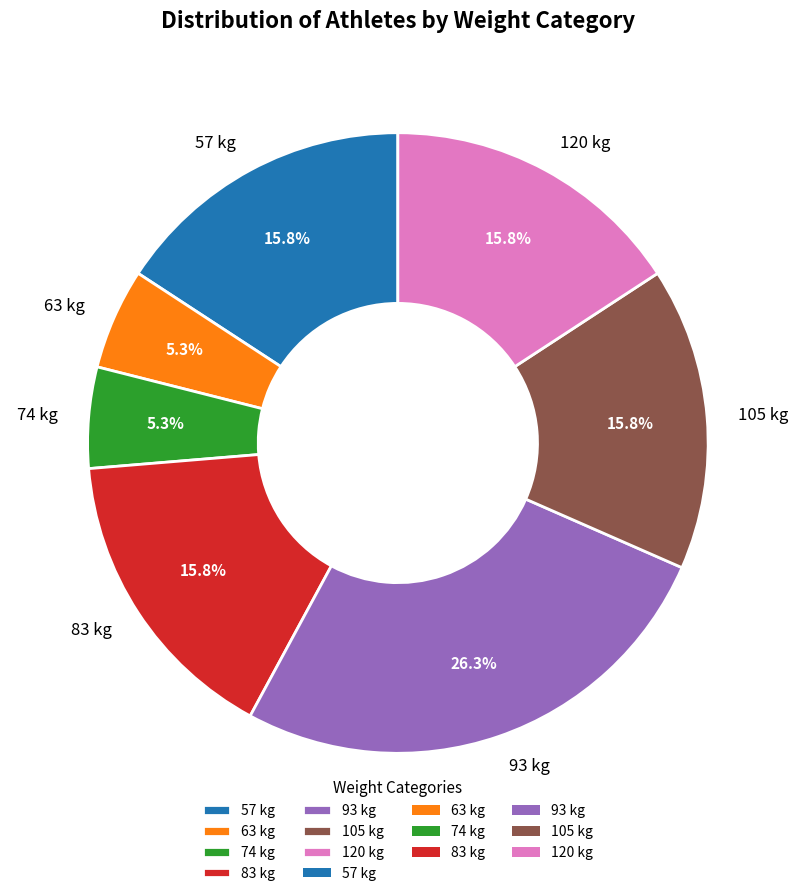

True or false: 120 accounts for 10% of the total.

False